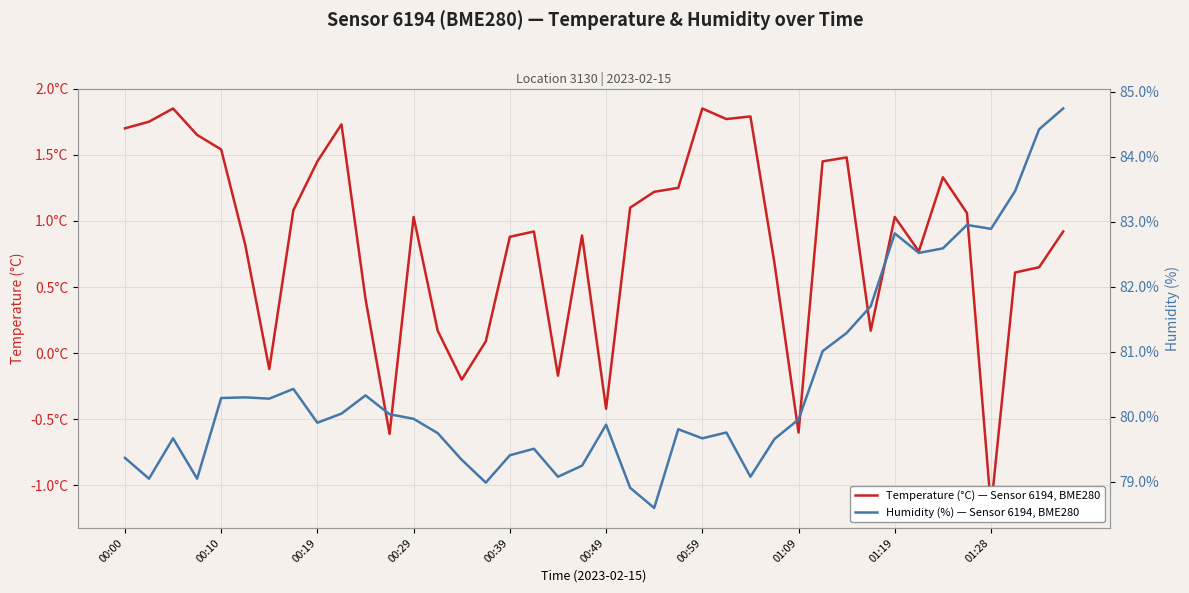

What are all the series names shown in the legend?

Temperature (°C), Humidity (%)